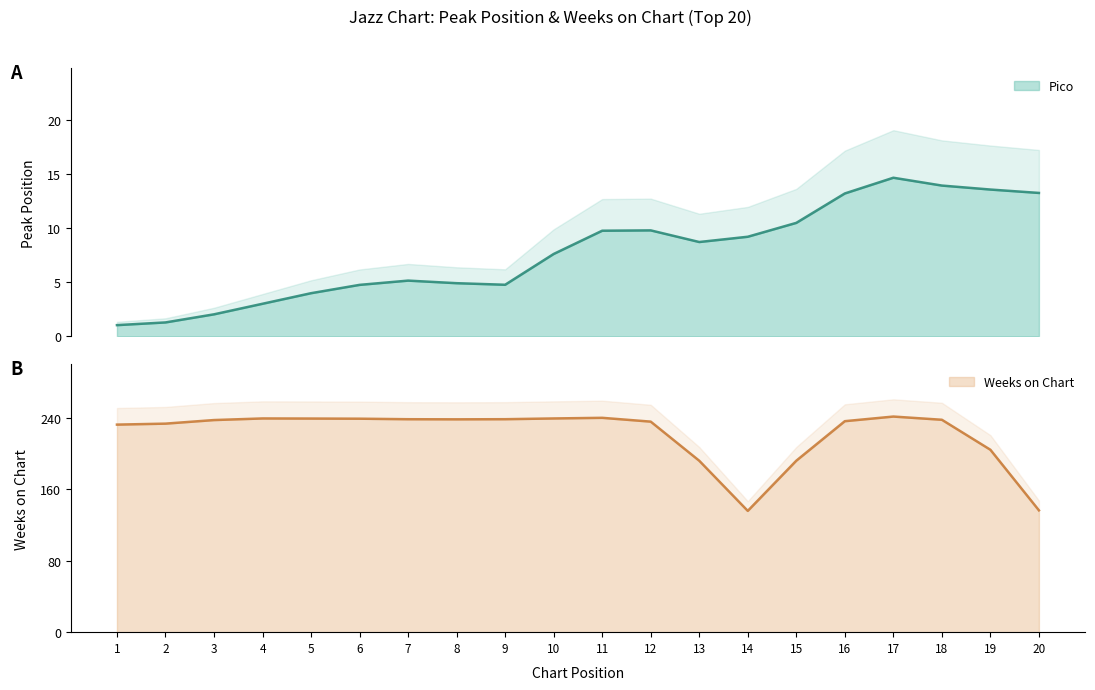

Where is the first local minimum for Pico?

9